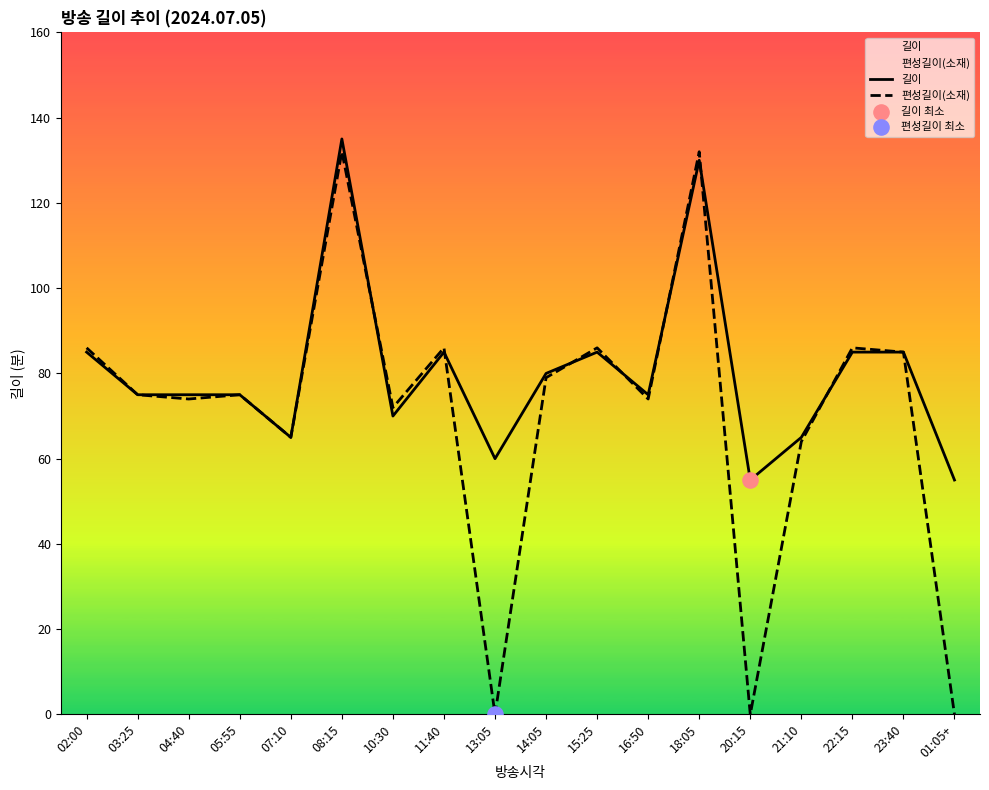

At which category is the sum across all series the highest?

08:15